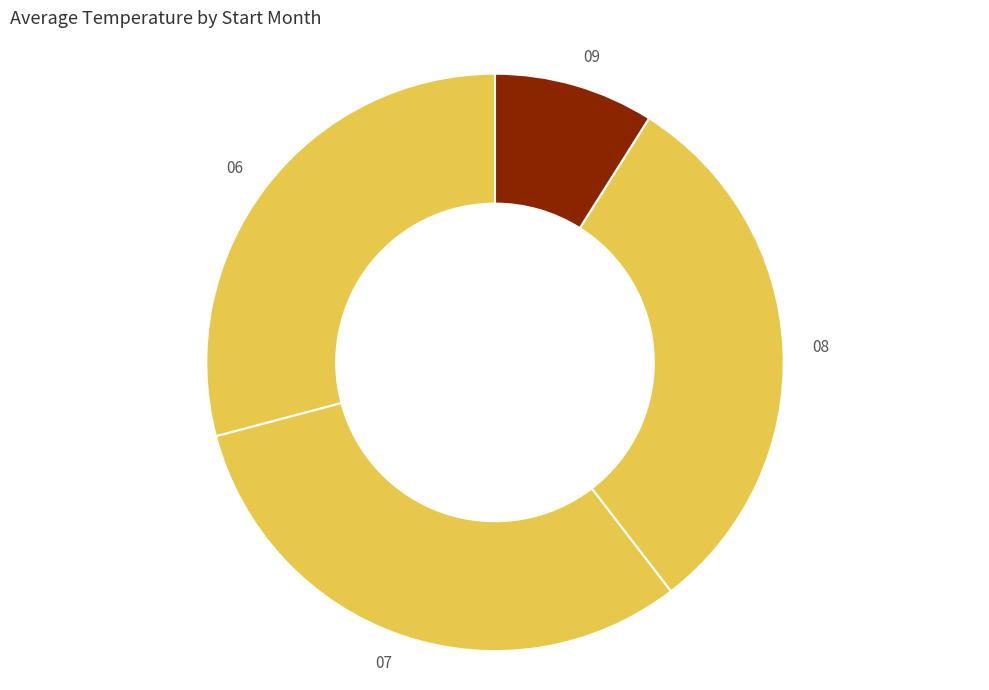

Do 08 and 06 together represent more than half of the pie?

Yes